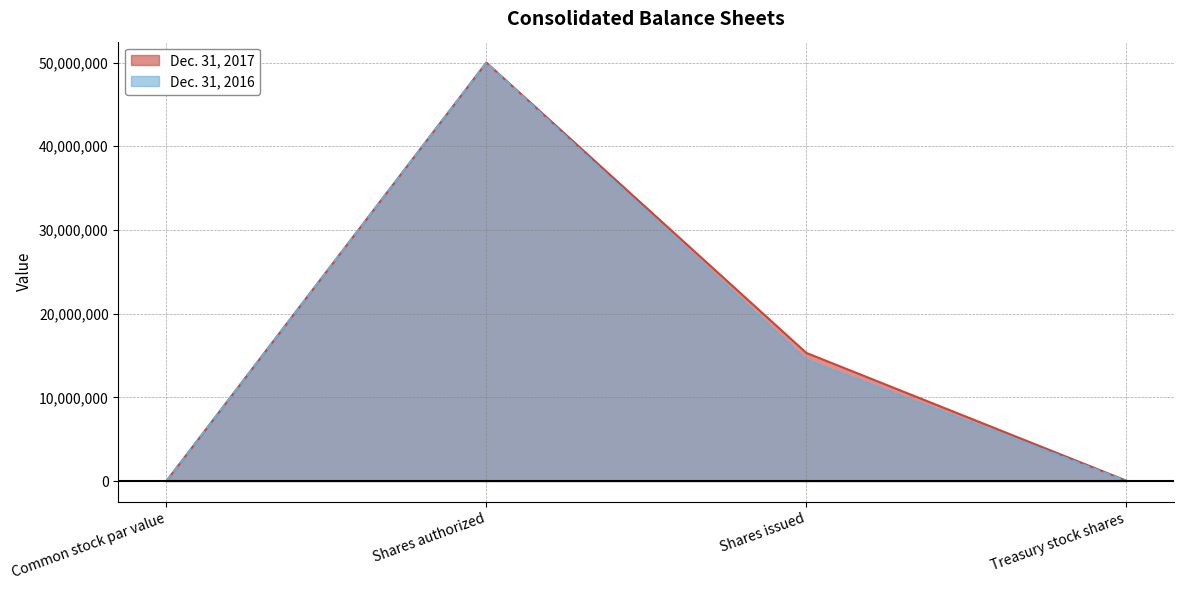

Which category has the highest value across all series?

Shares authorized